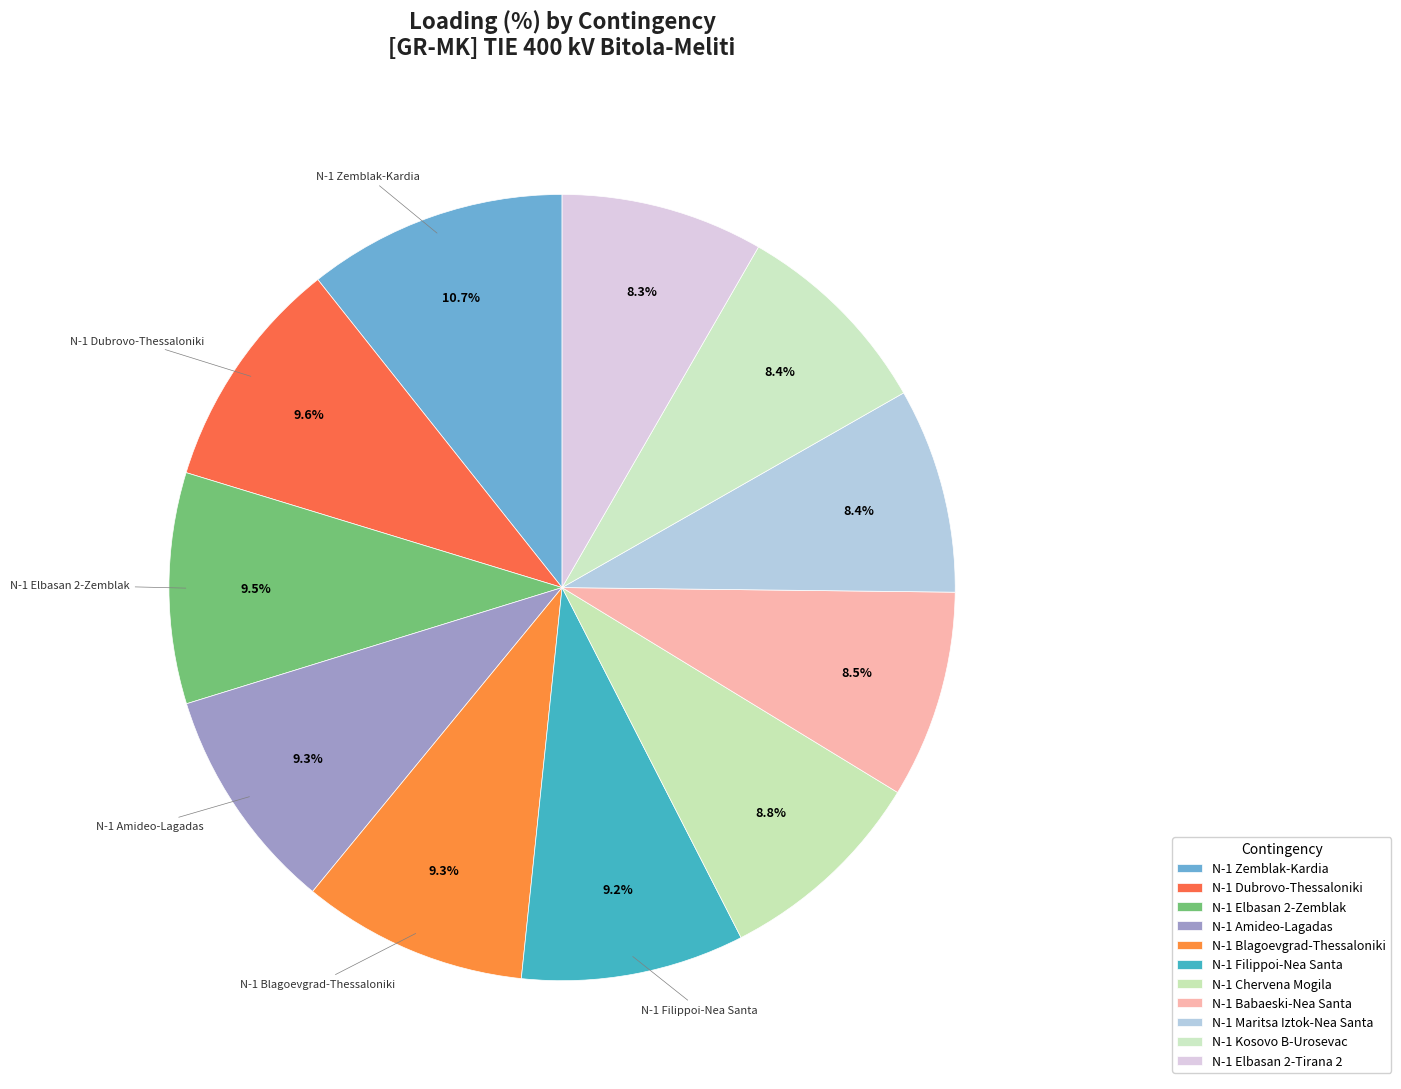

How many segments does this pie chart have?

11